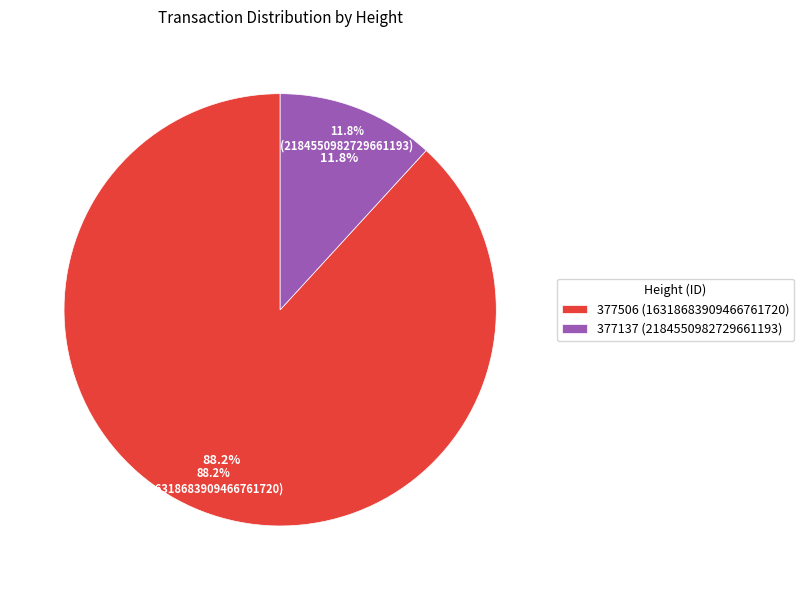

Which slice is the largest?

377506